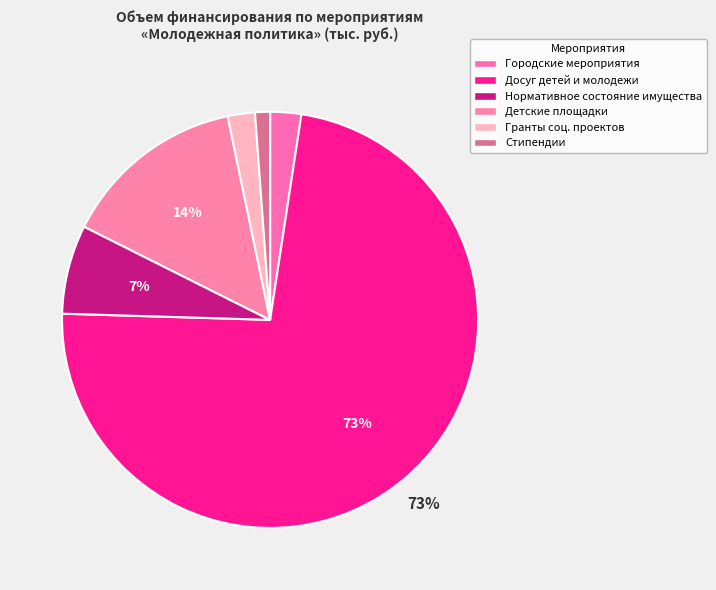

How many slices are in this pie chart?

6